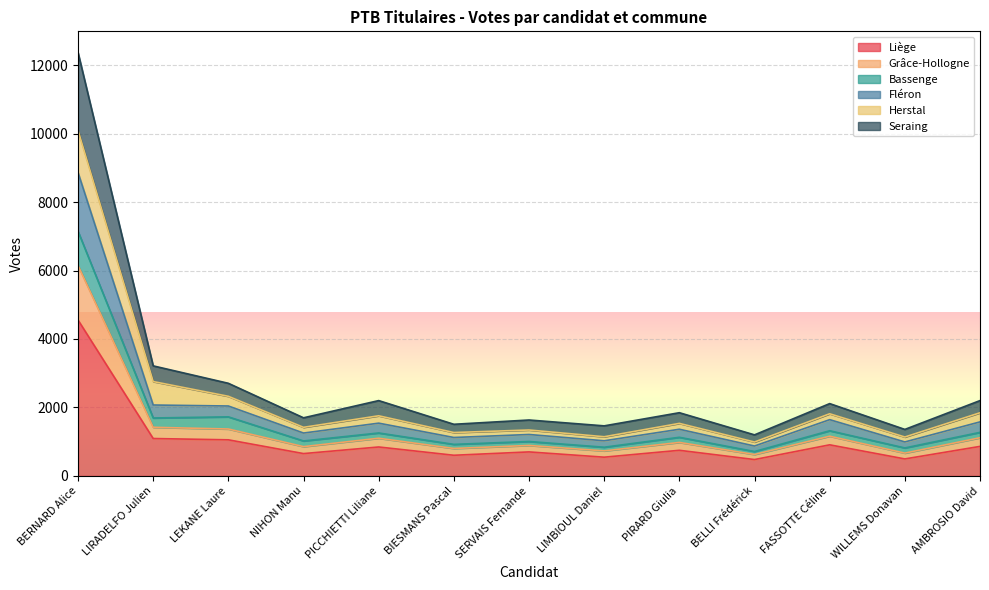

What is the total value across all series at LIRADELFO Julien?

3215